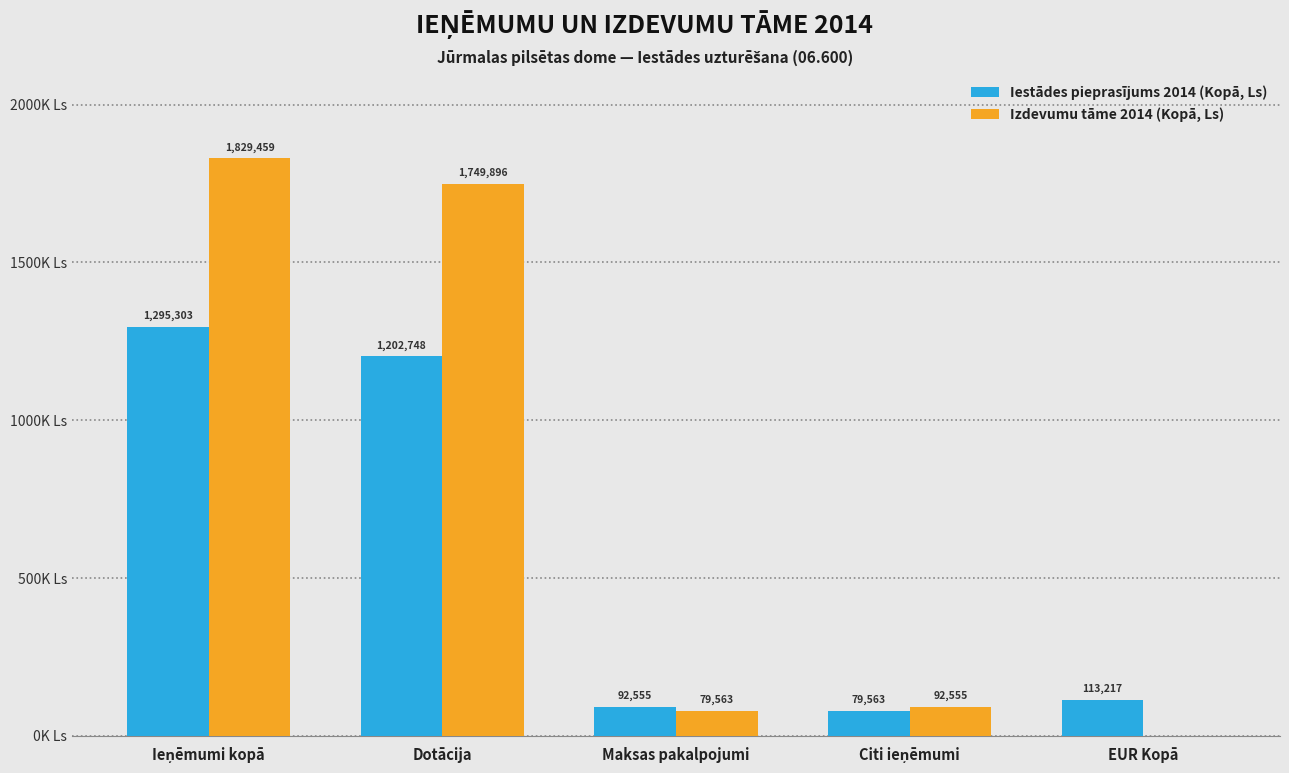

Which has a higher value, Dotācija or Citi ieņēmumi?

Dotācija